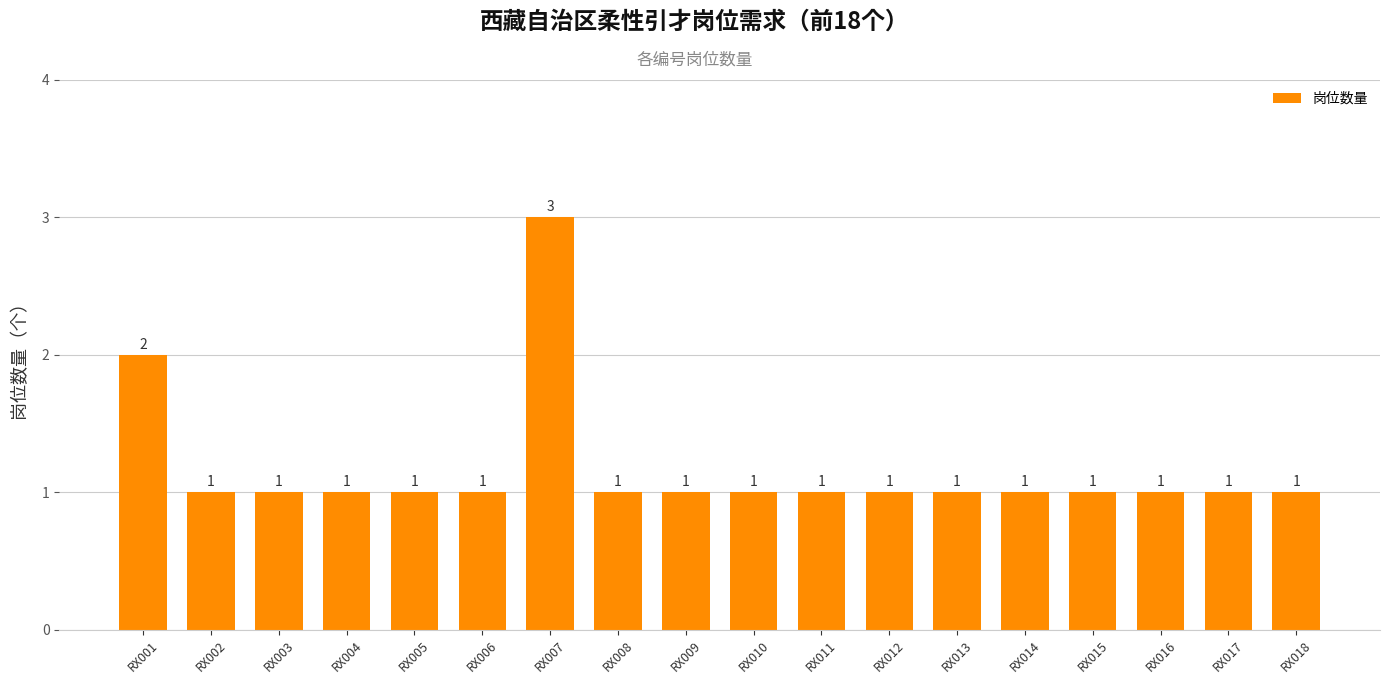

Where is the data nearest to the value 2?

RX001